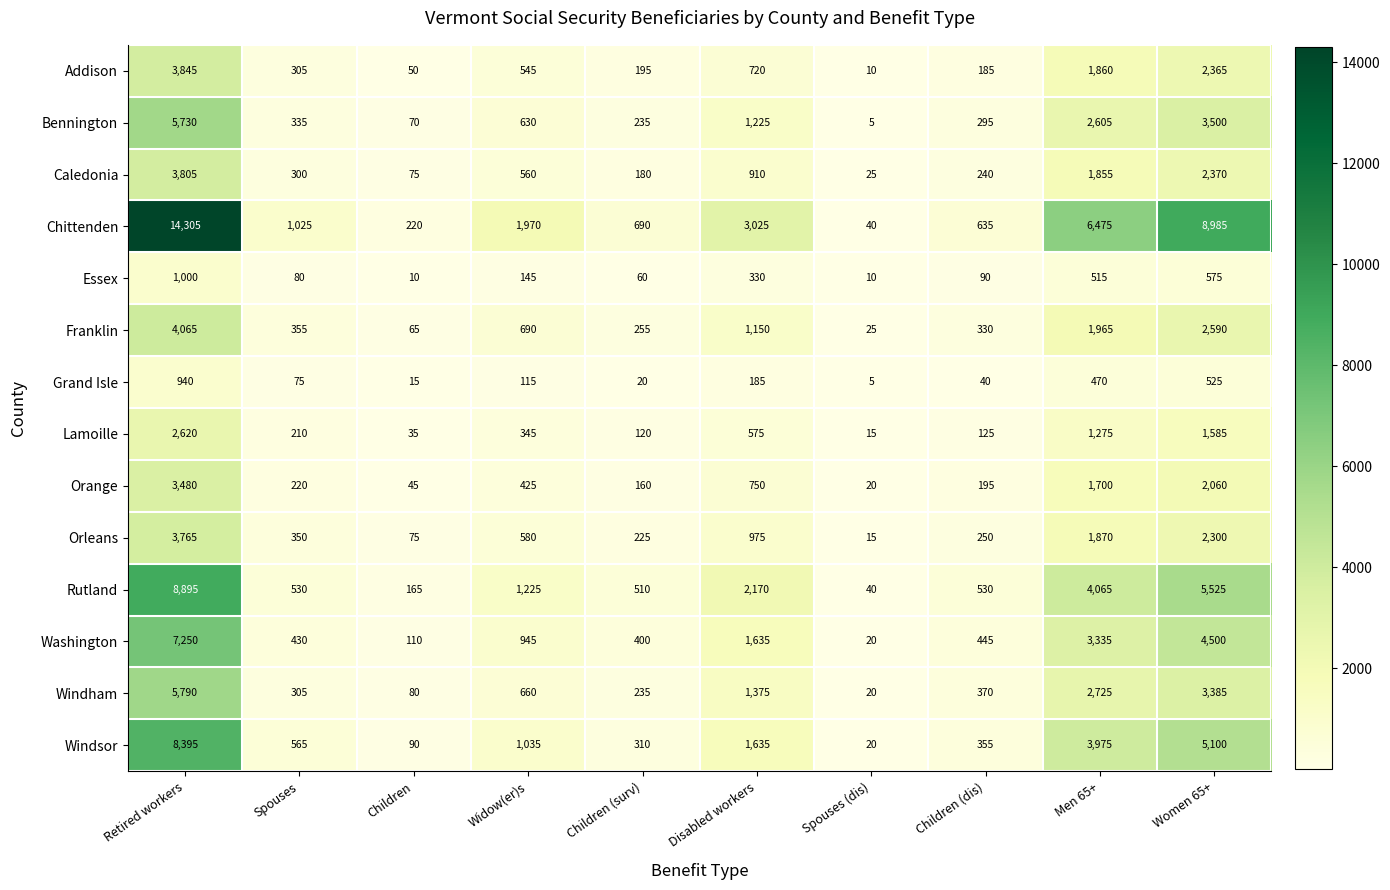

Which series has the largest range (max minus min)?

Chittenden